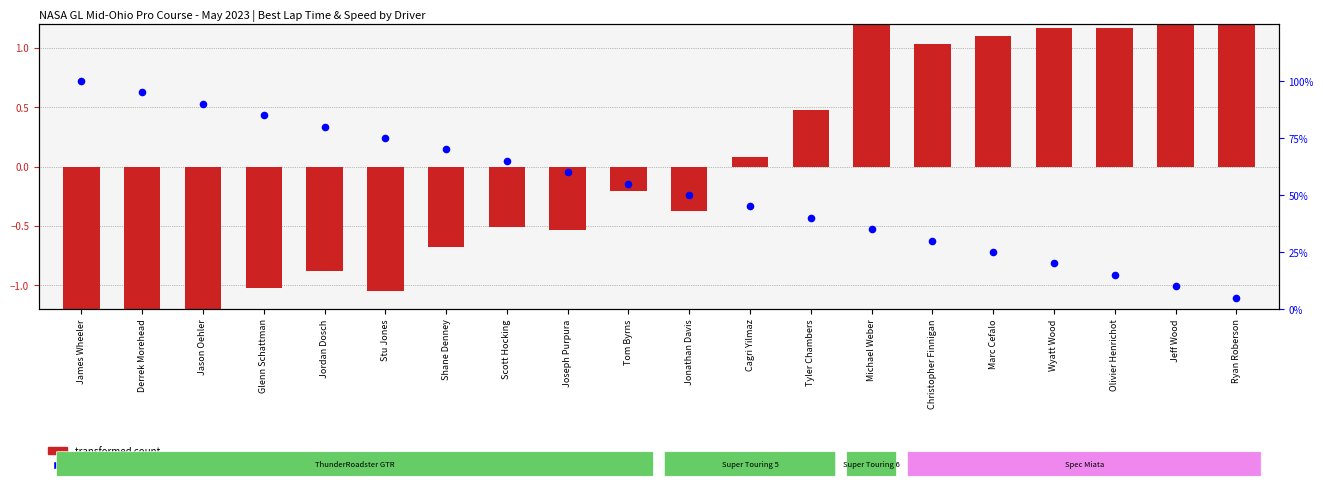

At how many categories does at least one series exceed 57?

9